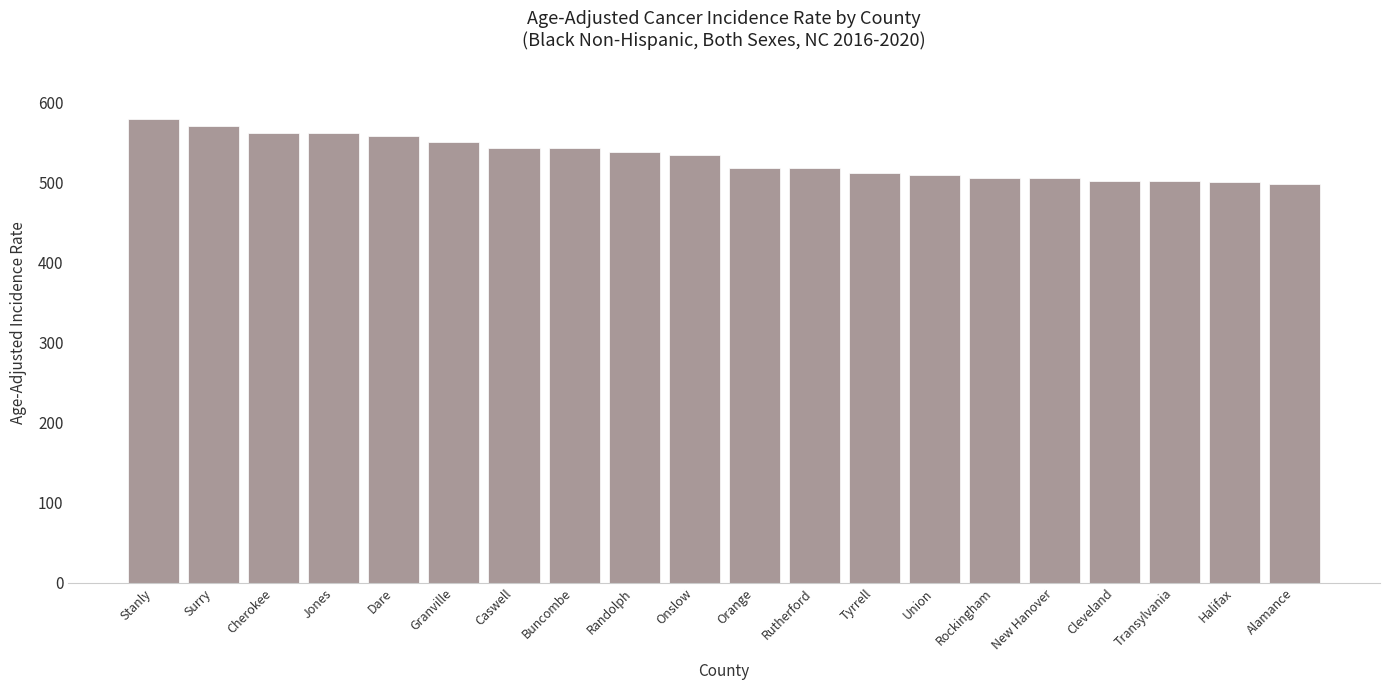

Are the bars grouped side by side (vs. stacked)?

No